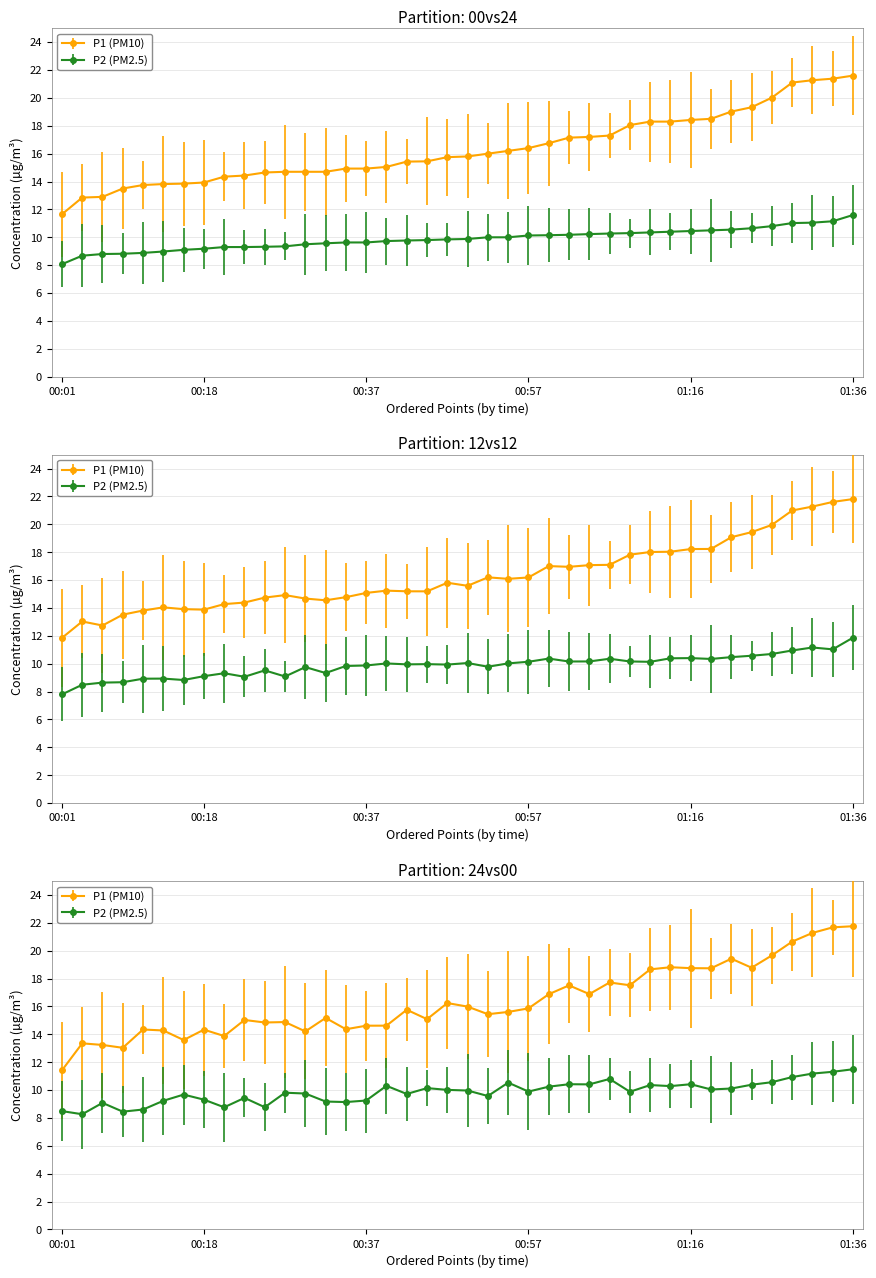

What is the total value across all series at 01:04?

25.4